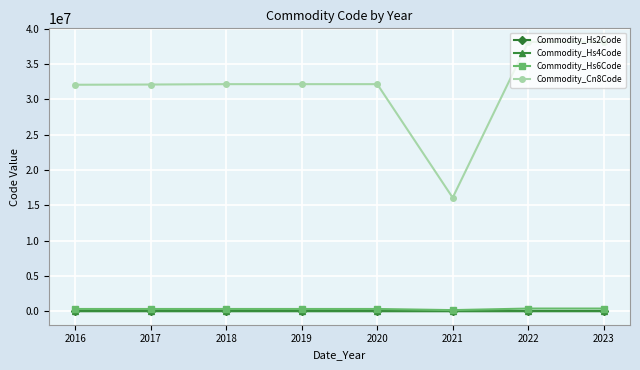

What is the spread (max minus min) of values at 2018?

32128968.0